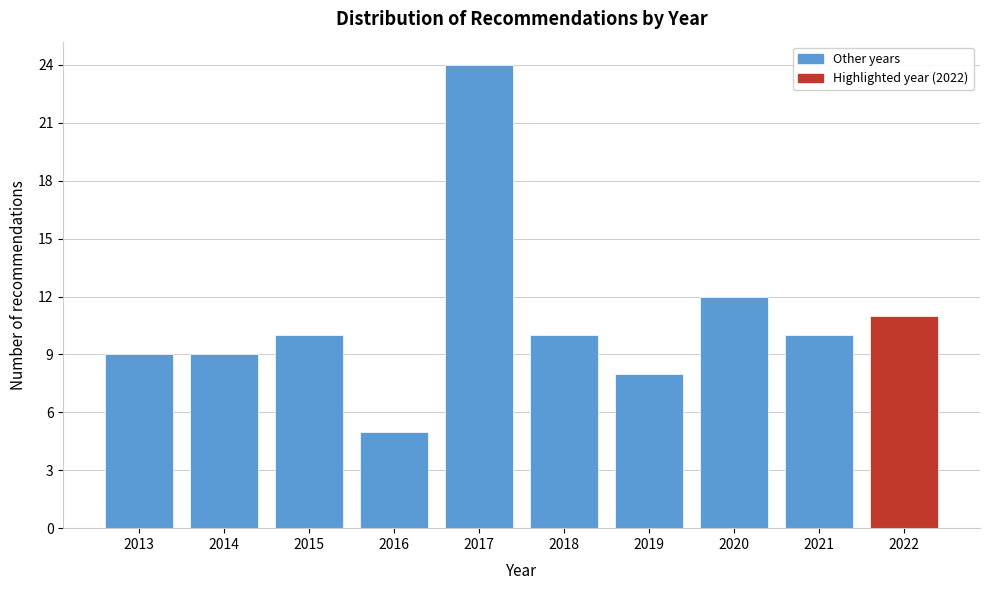

Reading left to right, what are all the values shown in this chart?

2013=9	2014=9	2015=10	2016=5	2017=24	2018=10	2019=8	2020=12	2021=10	2022=11